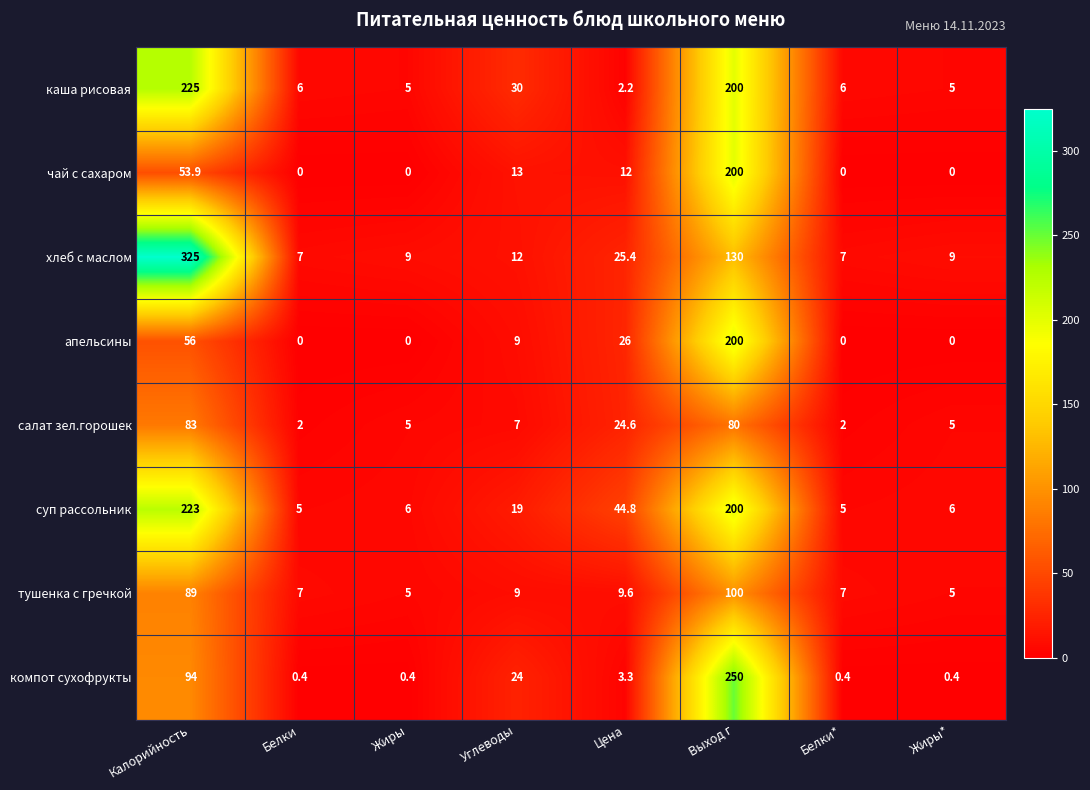

Where is чай с сахаром nearest to the value 100?

Калорийность